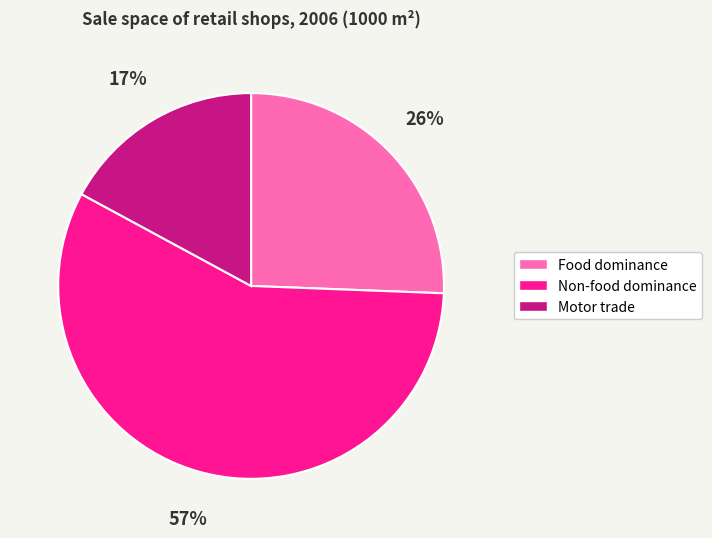

To the nearest percent, what is the difference between the largest and smallest slice percentages?

40%